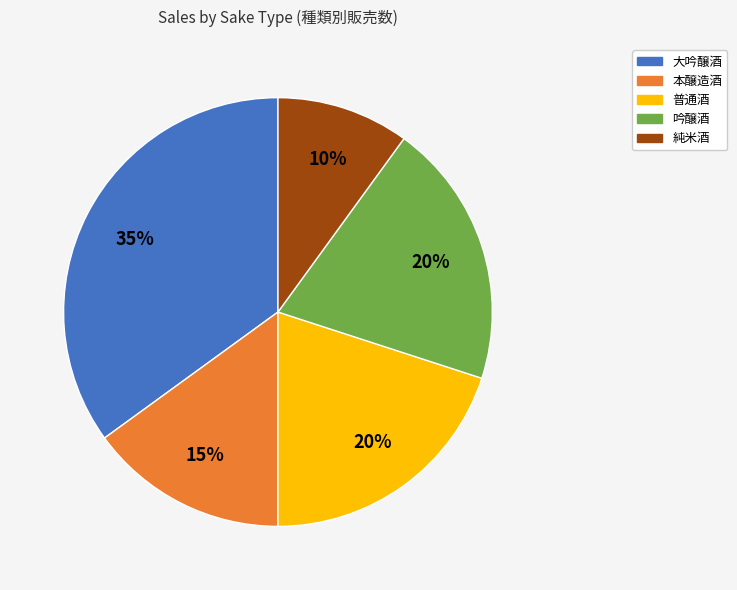

Count the number of slices in the pie.

5